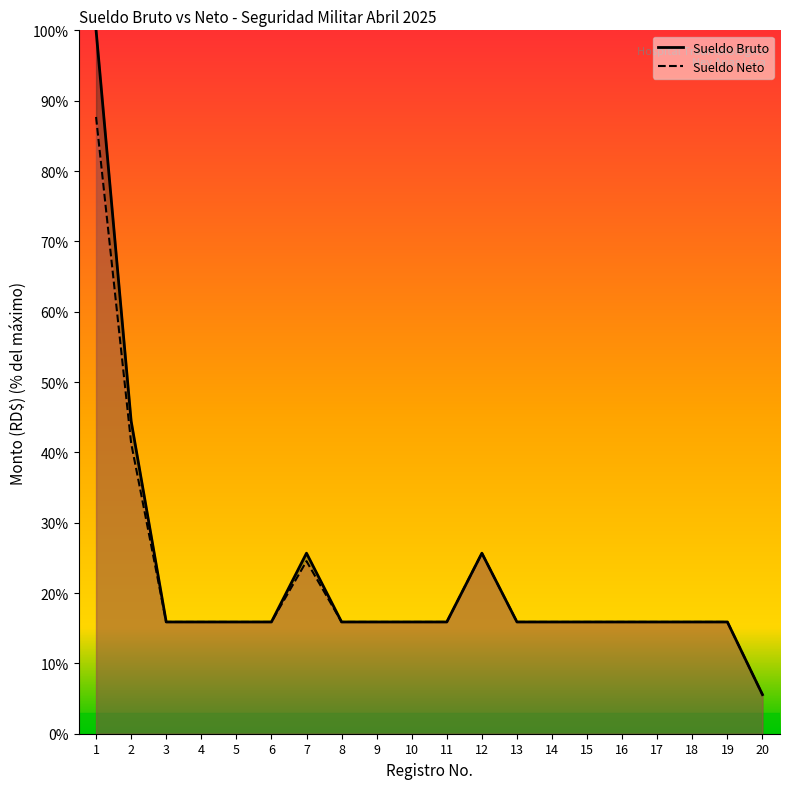

True or false: Sueldo Bruto and Sueldo Neto intersect in this chart.

False